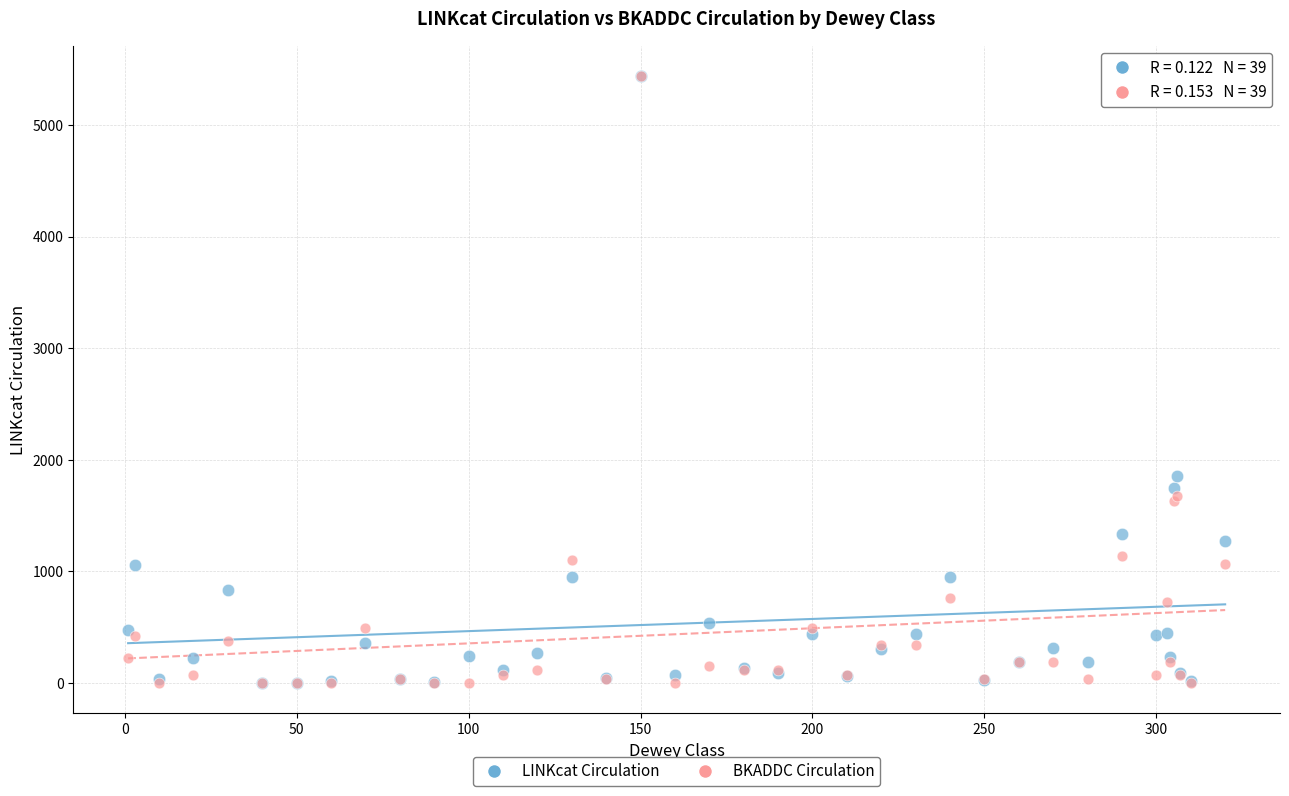

Across all series, what Y value is closest to 2719?

1858.0